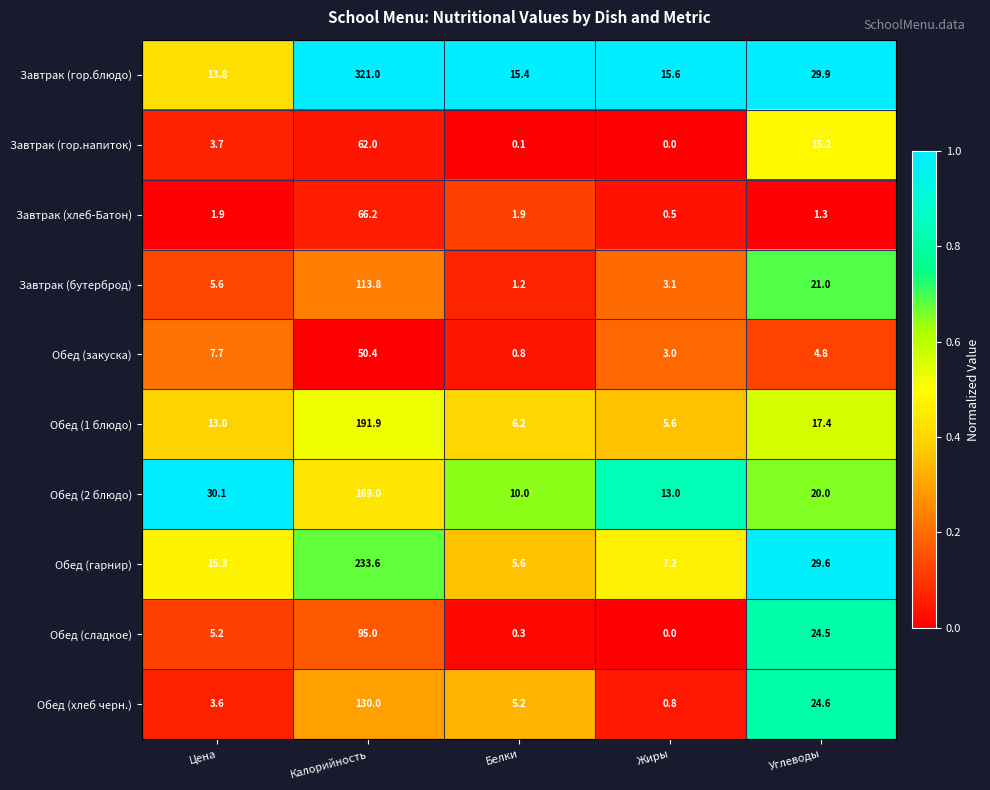

At which label is Завтрак (гор.напиток) closest to 31?

Углеводы